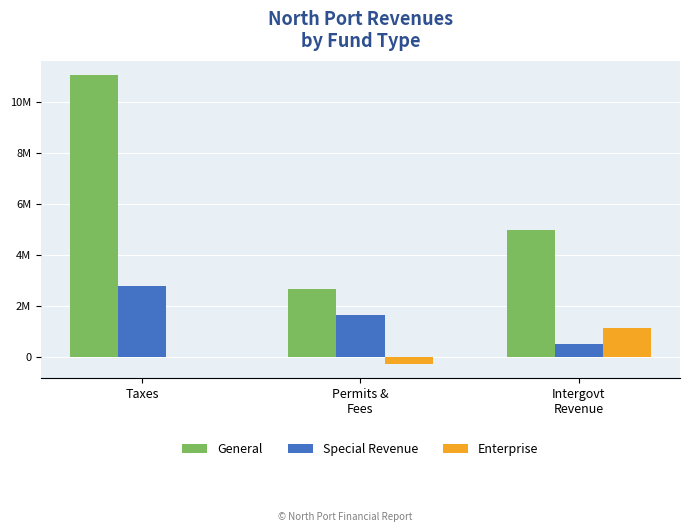

At which label does Special Revenue first exceed 1643996?

Taxes